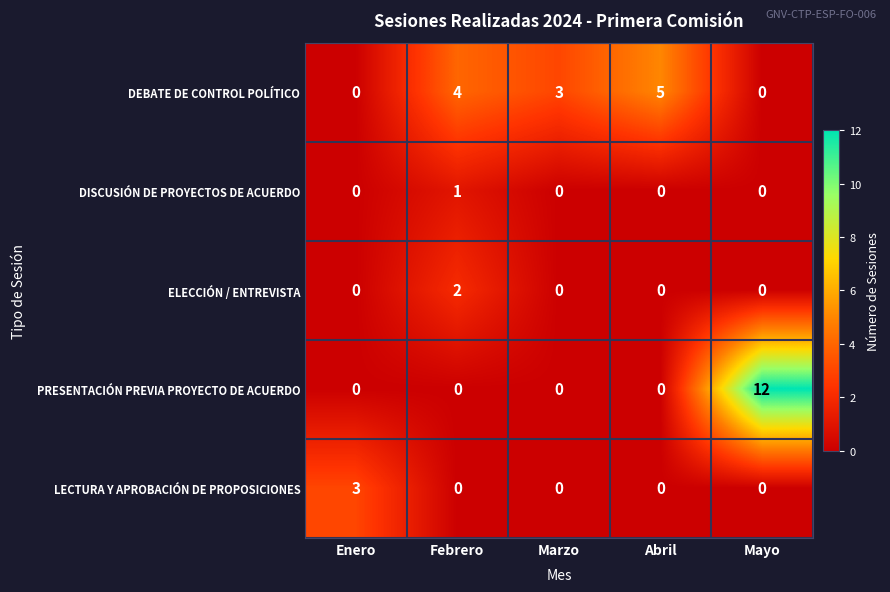

Reading left to right, transcribe all the data shown in this chart.

DEBATE DE CONTROL POLÍTICO: 0	4	3	5	0
DISCUSIÓN DE PROYECTOS DE ACUERDO: 0	1	0	0	0
ELECCIÓN / ENTREVISTA: 0	2	0	0	0
PRESENTACIÓN PREVIA PROYECTO DE ACUERDO: 0	0	0	0	12
LECTURA Y APROBACIÓN DE PROPOSICIONES: 3	0	0	0	0